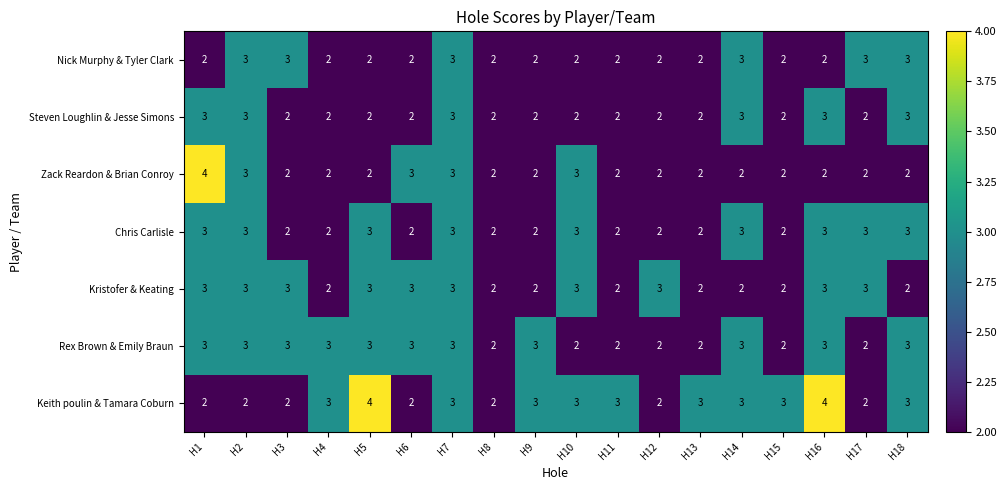

At which category is the sum across all series the highest?

H7